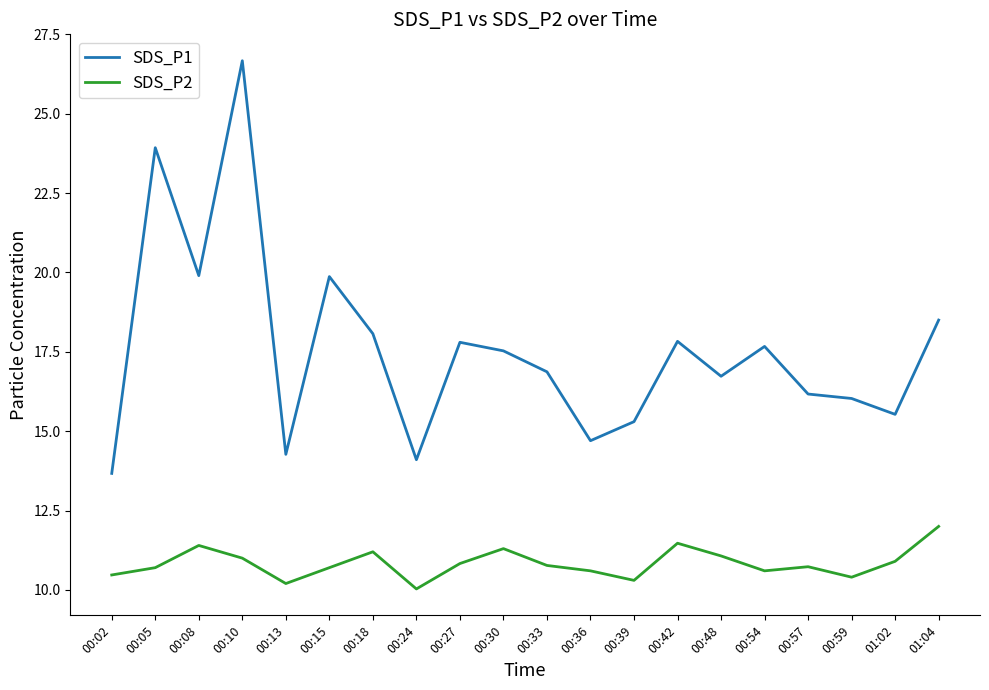

What is the greatest value displayed?

26.7